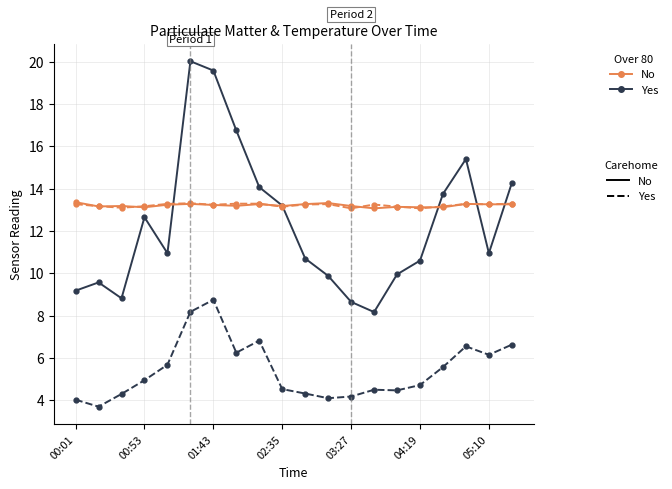

What is the maximum value shown in the chart?

20.0